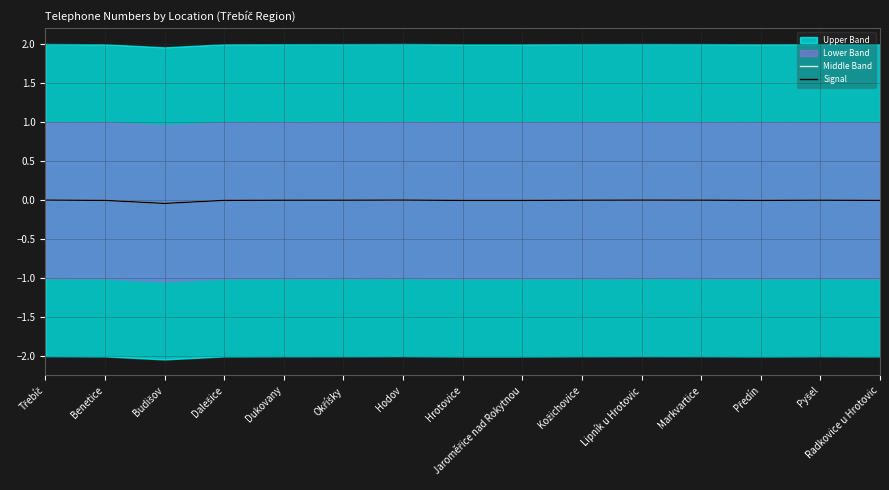

List the labels in order of Signal value, smallest first.

Budišov, Hrotovice, Jaroměřice nad Rokytnou, Benetice, Předín, Dalešice, Radkovice u Hrotovic, Dukovany, Pyšel, Kožichovice, Okříšky, Markvartice, Lipník u Hrotovic, Třebíč, Hodov